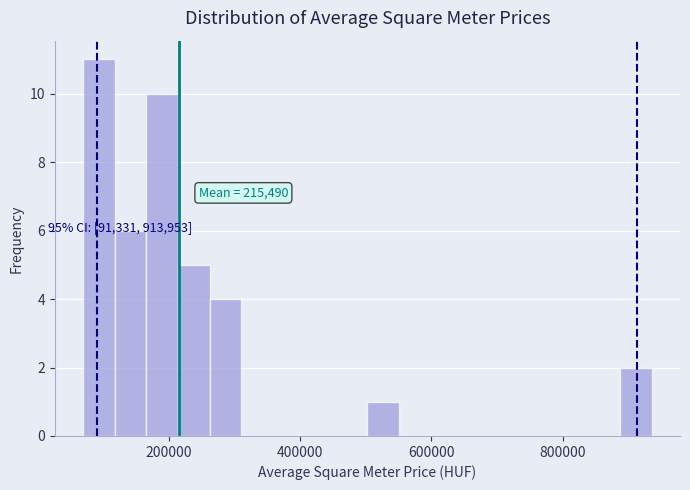

Around what value on the x-axis is the tallest bar? Give the approximate position of its centre, as read against the axis.

100000